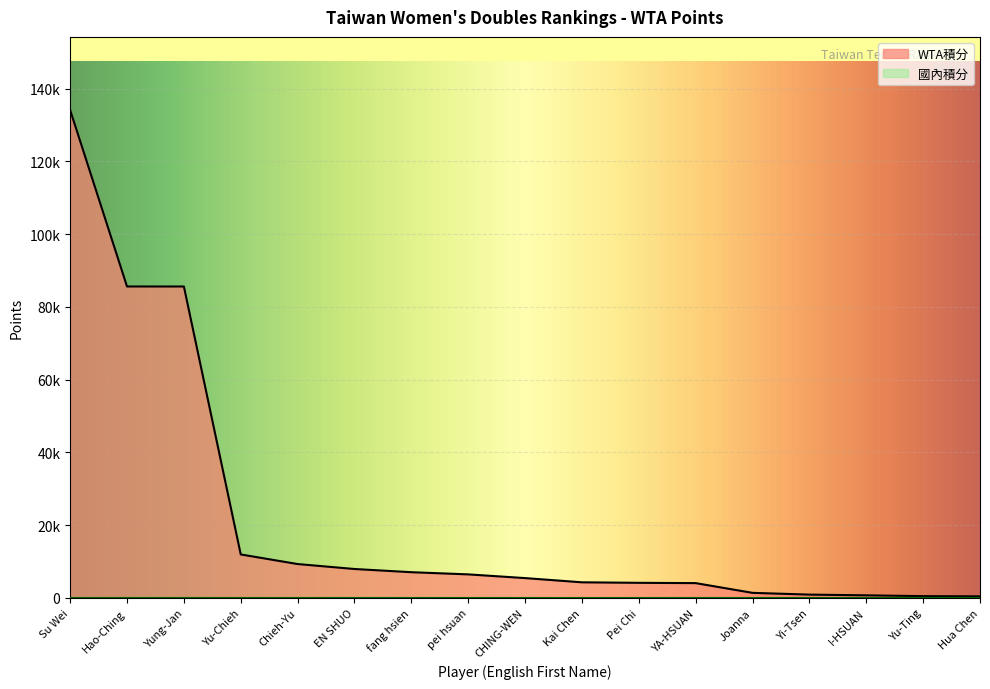

What is the value of the 11th point from the left?

4140